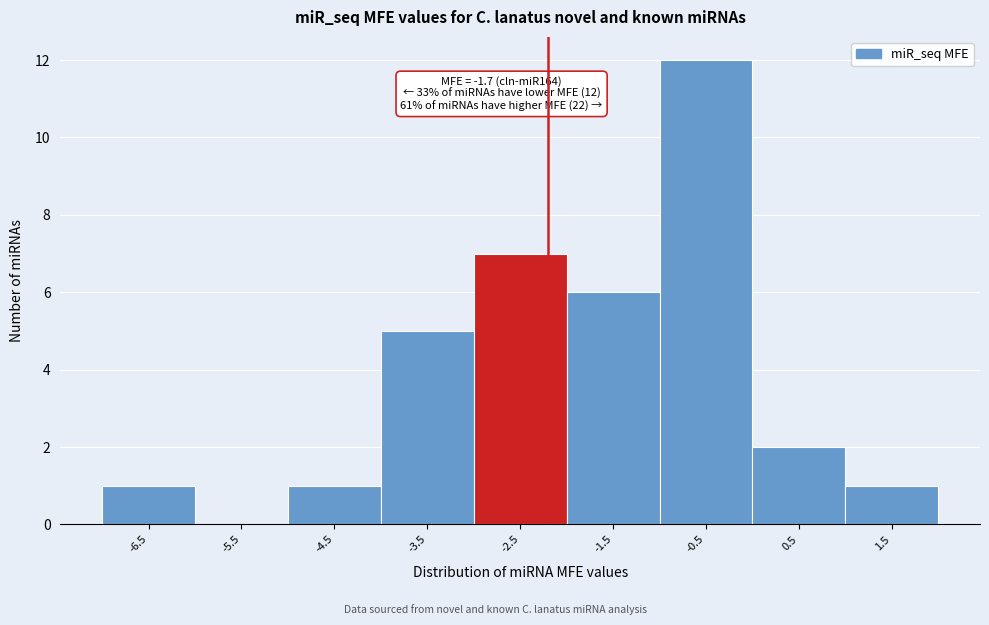

Reading right to left, extract all data points from this chart.

1.5=1	0.5=2	-0.5=12	-1.5=6	-2.5=7	-3.5=5	-4.5=1	-5.5=0	-6.5=1